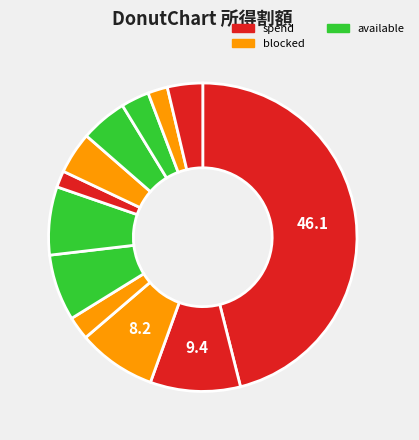

How many slices are in this pie chart?

12